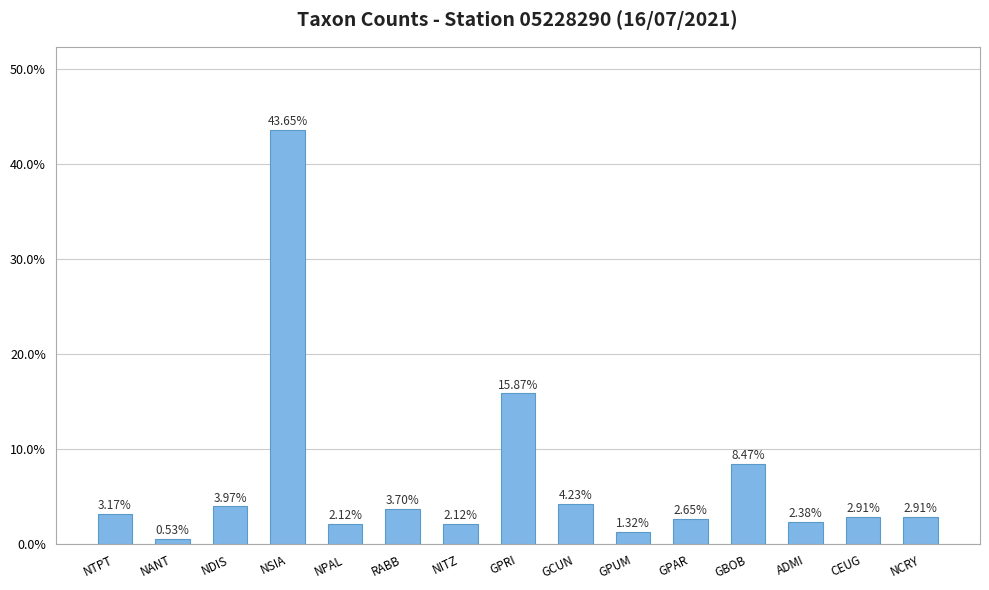

Are the bars horizontal?

No